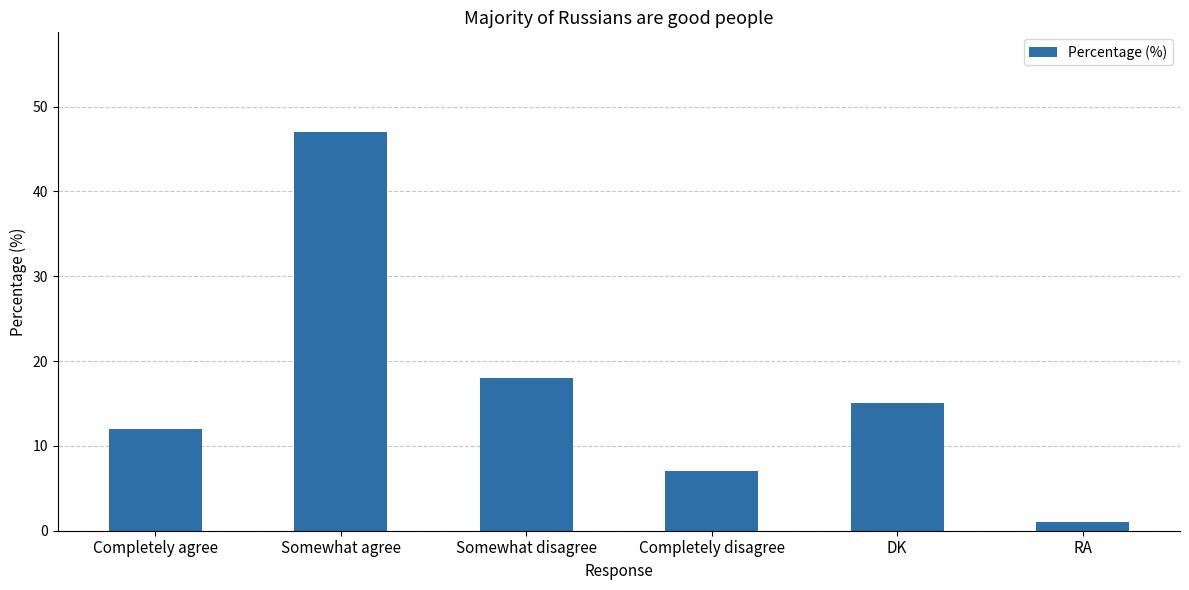

The chart shows a value of 28 at Somewhat disagree. True or false?

False